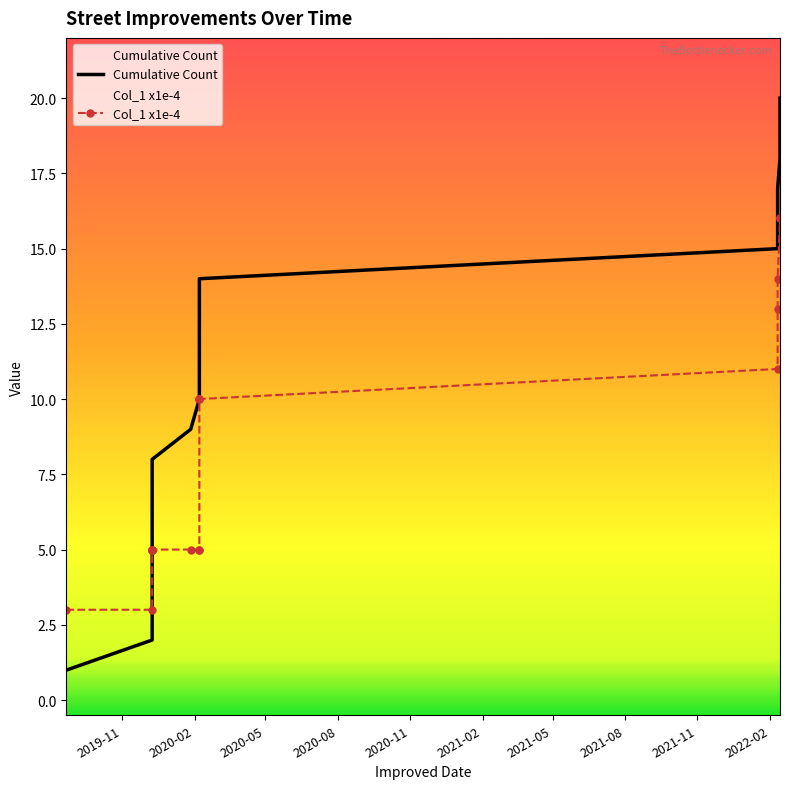

Which series ends up on top after the final intersection of Cumulative Count and Col_1 x1e-4?

Cumulative Count